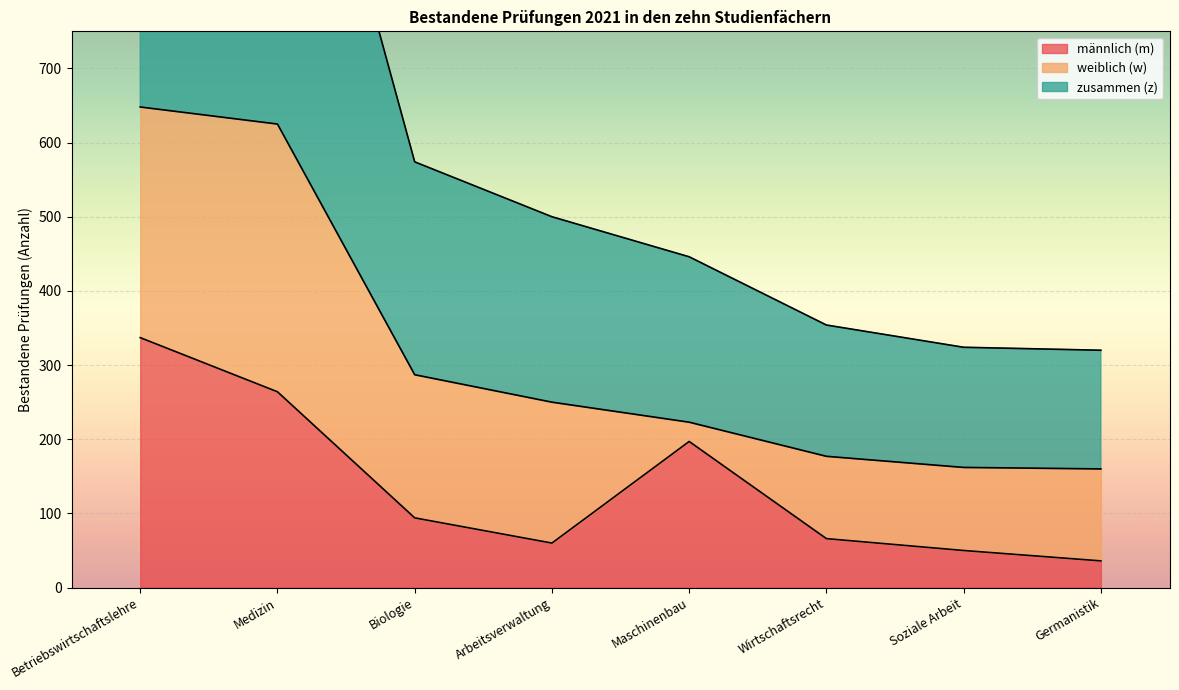

What is the sum of the zusammen (z) values at Medizin and Maschinenbau?

848